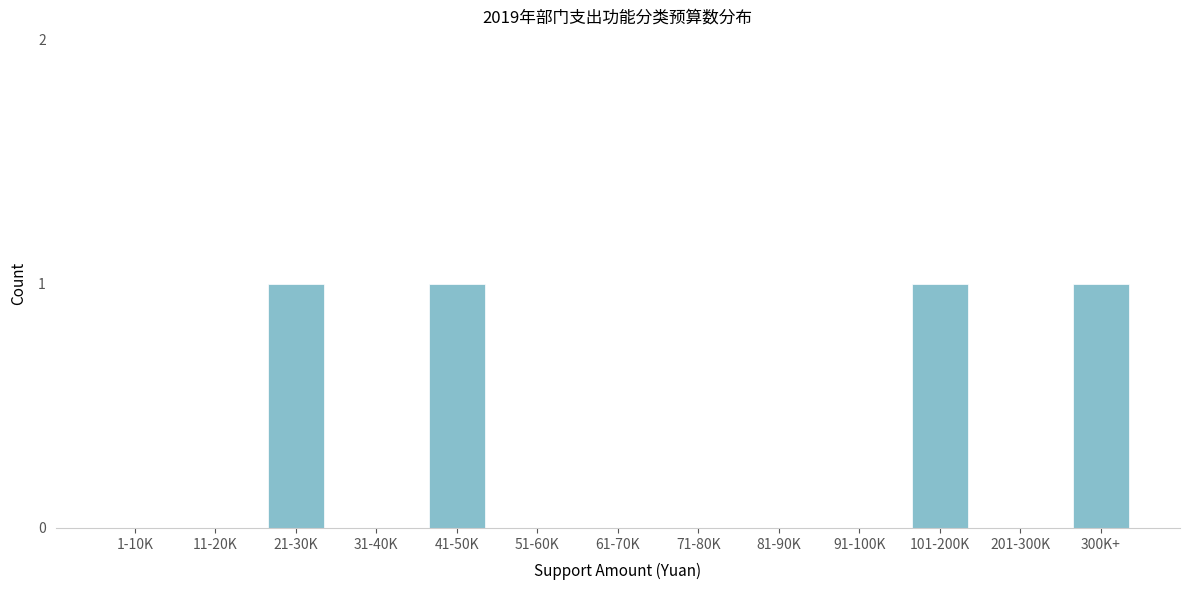

Reading left to right, transcribe all the data shown in this chart.

1-10K=0	11-20K=0	21-30K=1	31-40K=0	41-50K=1	51-60K=0	61-70K=0	71-80K=0	81-90K=0	91-100K=0	101-200K=1	201-300K=0	300K+=1